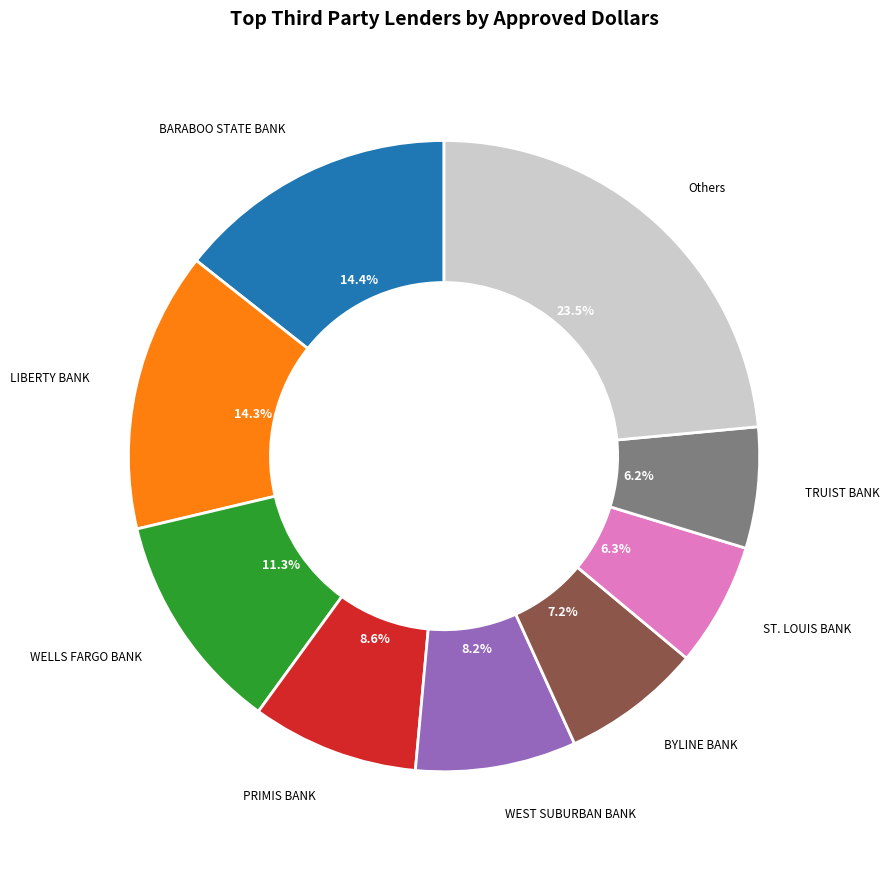

Is there a majority slice in this chart?

No